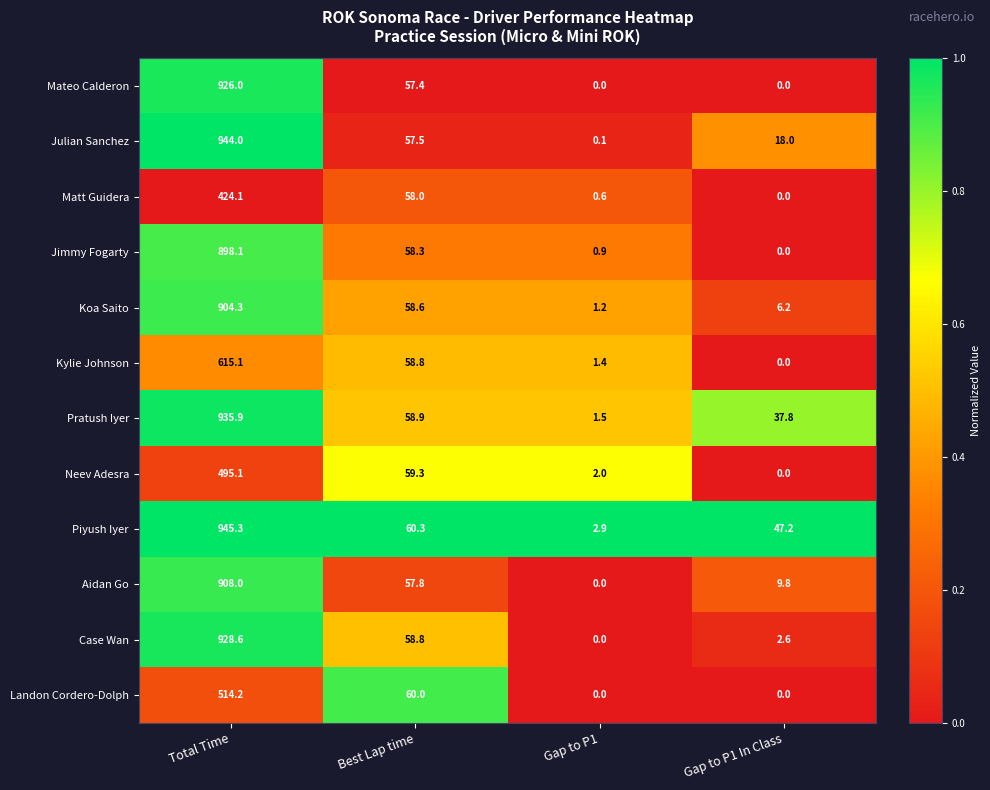

Is it true that Jimmy Fogarty equals 1483.8 at Total Time?

False